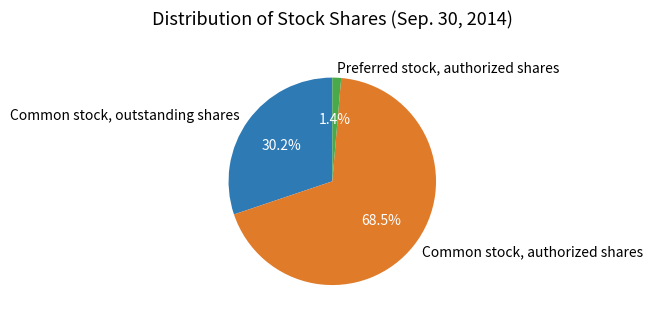

What portion of the pie excludes Preferred stock, authorized shares?

98.6%